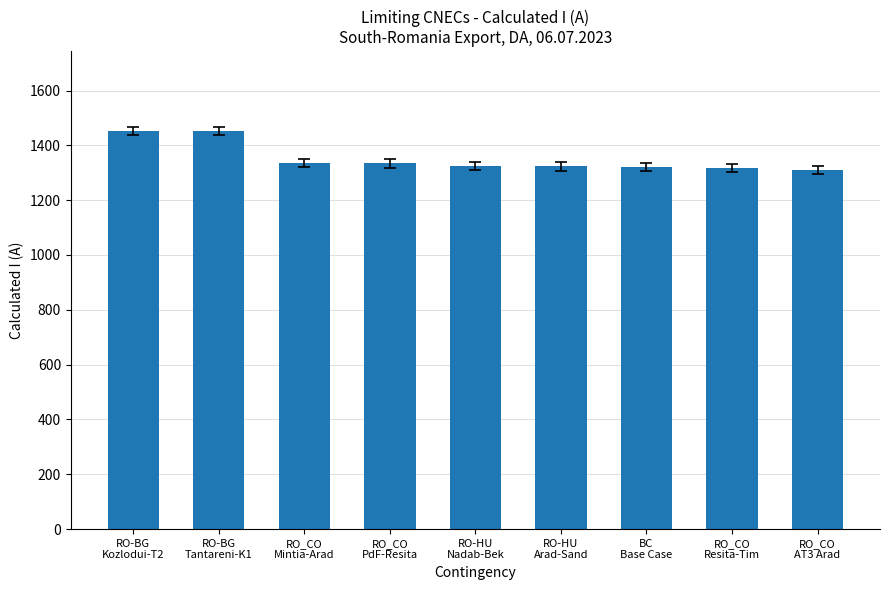

Are the bars horizontal?

No